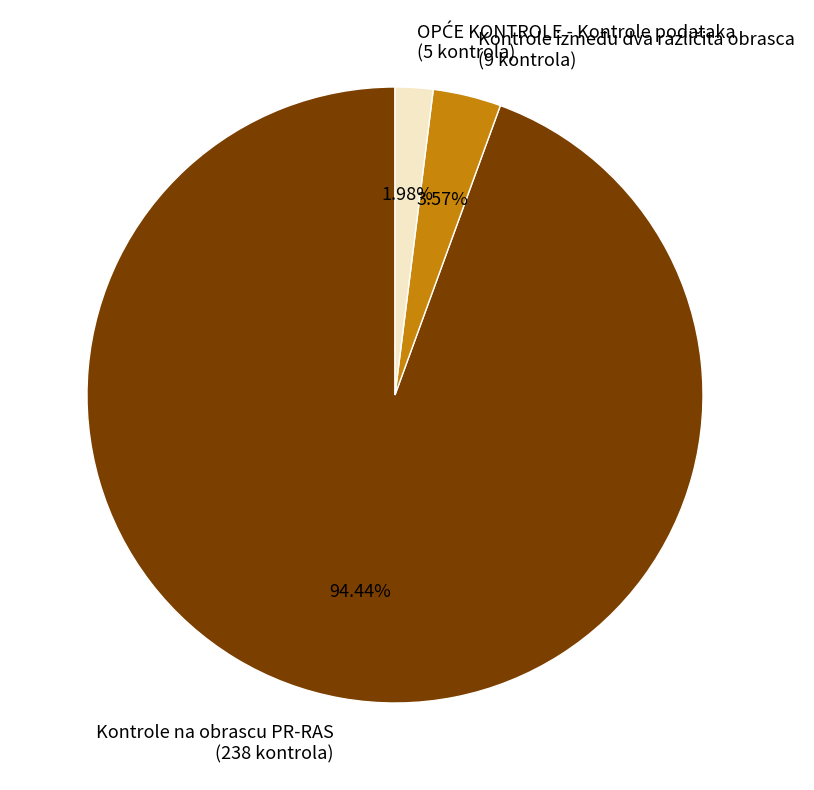

Is Kontrole na obrascu PR-RAS (238 kontrola) the majority of the pie?

Yes